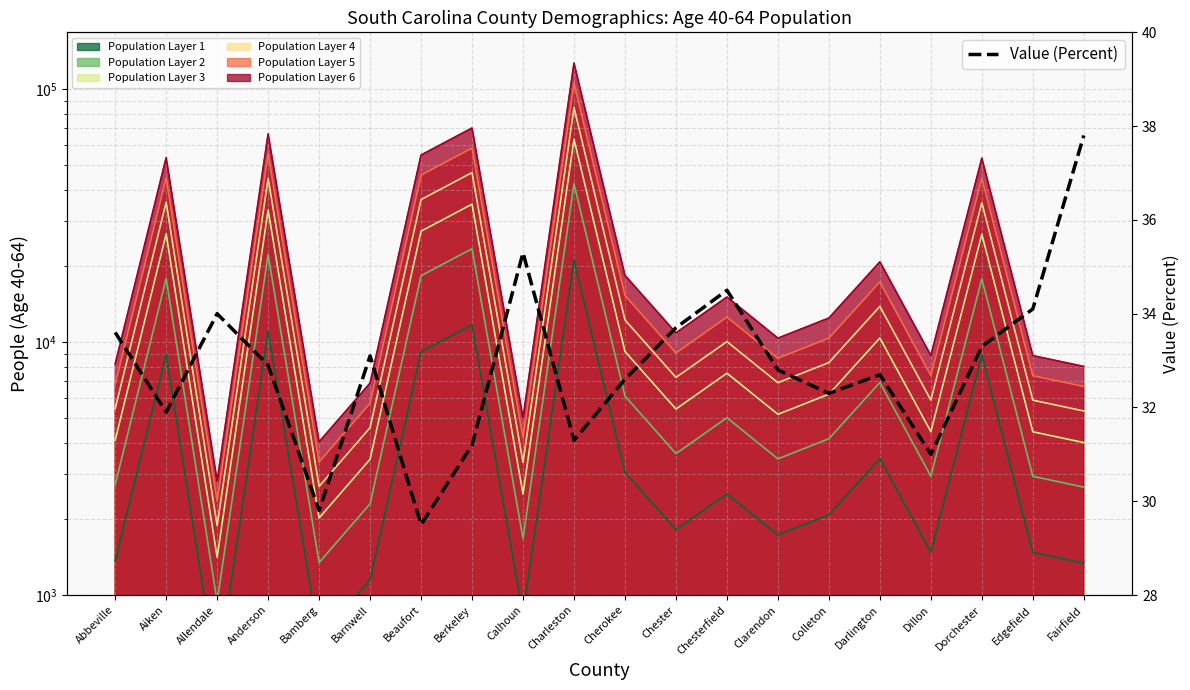

What is the difference between the maximum and minimum values?

8.3